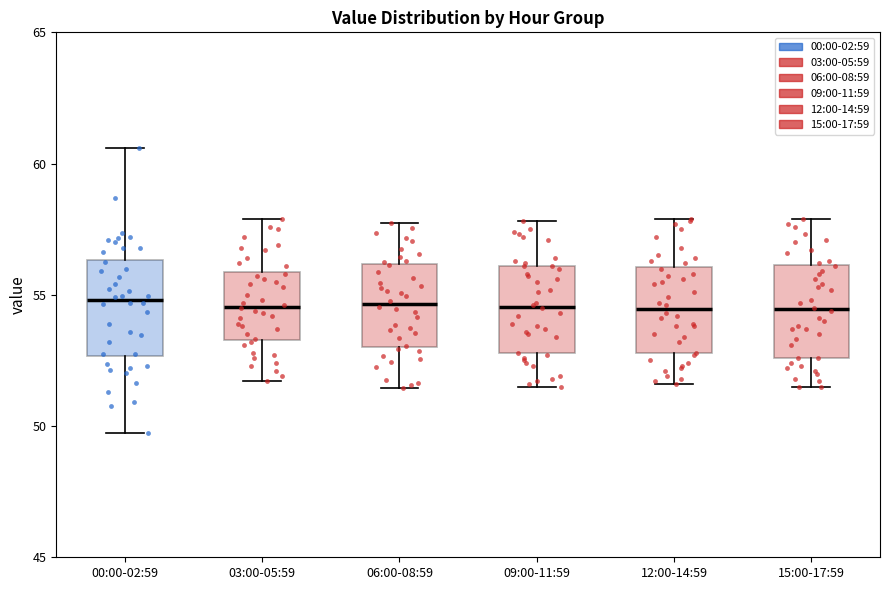

Reading left to right, read every box against the y-axis: the position of its median line, the range the box covers, and the ends of its whiskers. The values are not printed on the chart, so give them approximately, as read against the axis.

00:00-02:59: median 55.0, box 52.5 to 56.5, whiskers 50.0 to 60.5
03:00-05:59: median 54.5, box 53.5 to 56.0, whiskers 51.5 to 58.0
06:00-08:59: median 54.5, box 53.0 to 56.0, whiskers 51.5 to 58.0
09:00-11:59: median 54.5, box 53.0 to 56.0, whiskers 51.5 to 58.0
12:00-14:59: median 54.5, box 53.0 to 56.0, whiskers 51.5 to 58.0
15:00-17:59: median 54.5, box 52.5 to 56.0, whiskers 51.5 to 58.0